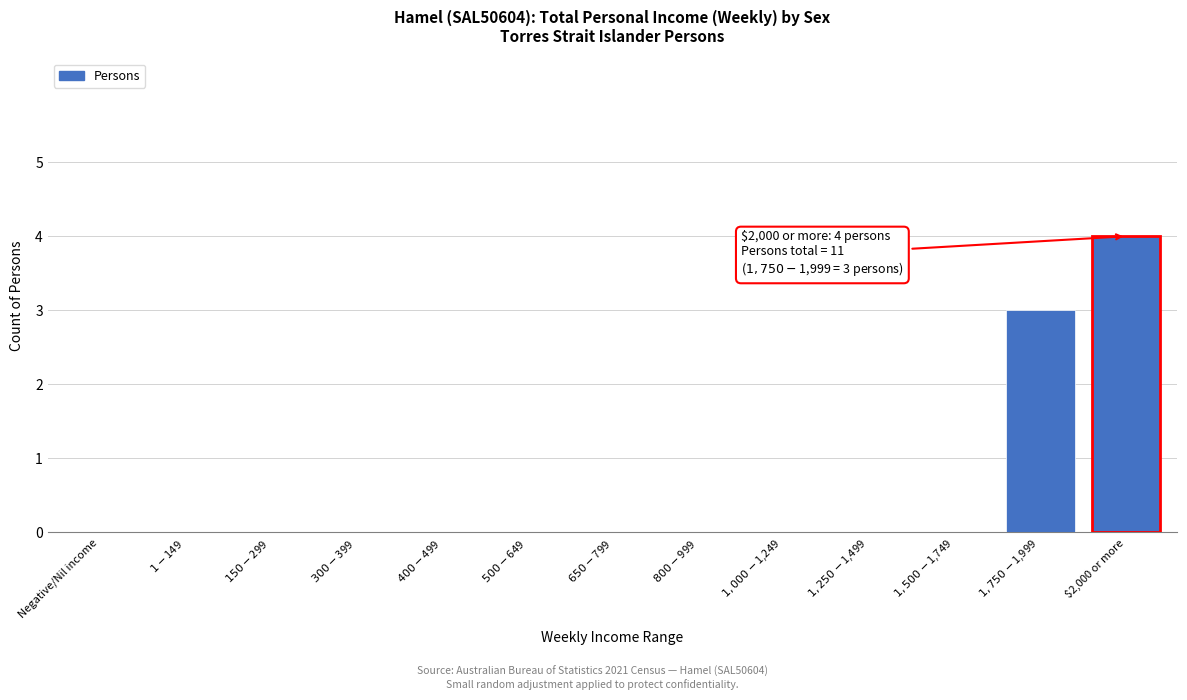

The chart shows a value of 4 at $2,000 or more. True or false?

True